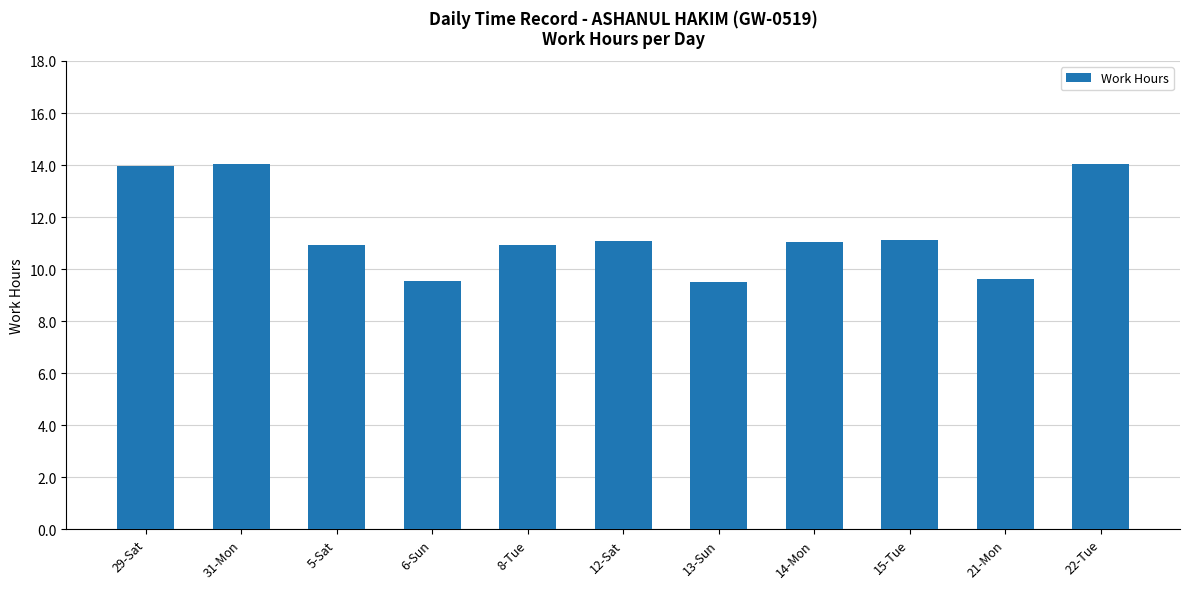

Is it true that the value at 22-Tue is 9.8?

False